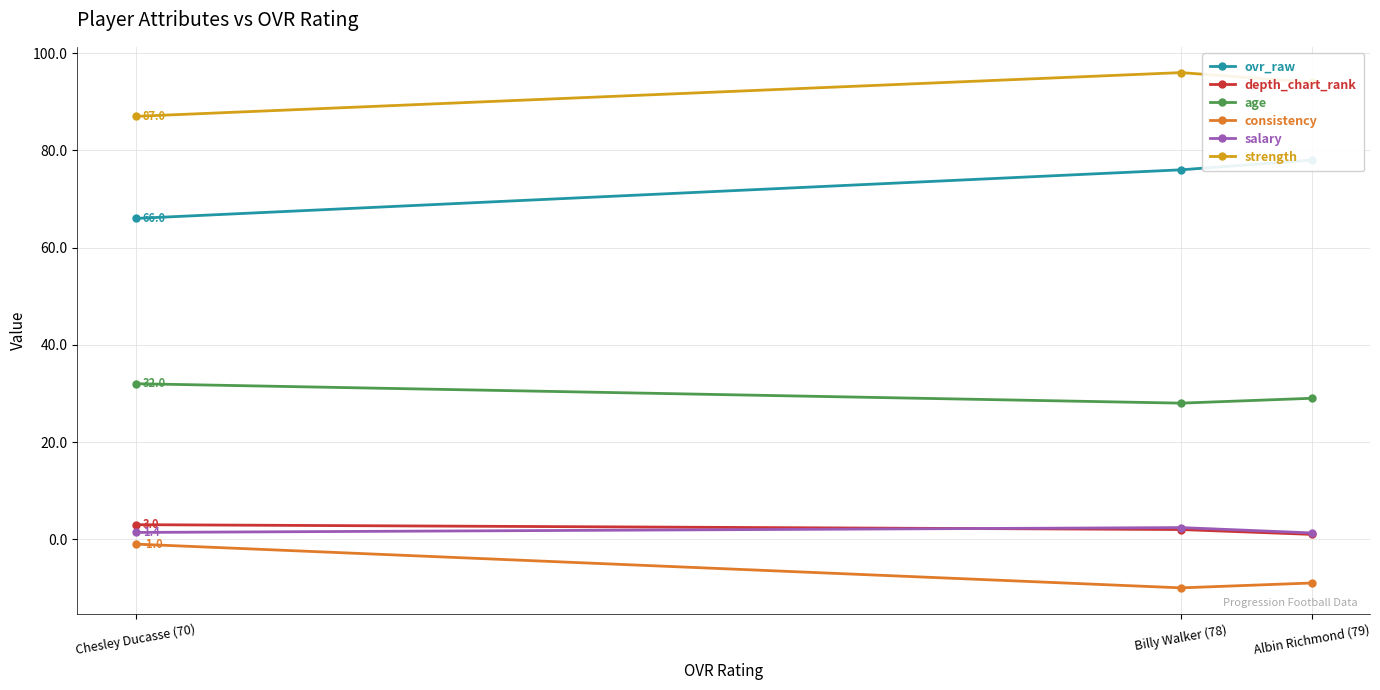

At how many categories does at least one series exceed 24?

3